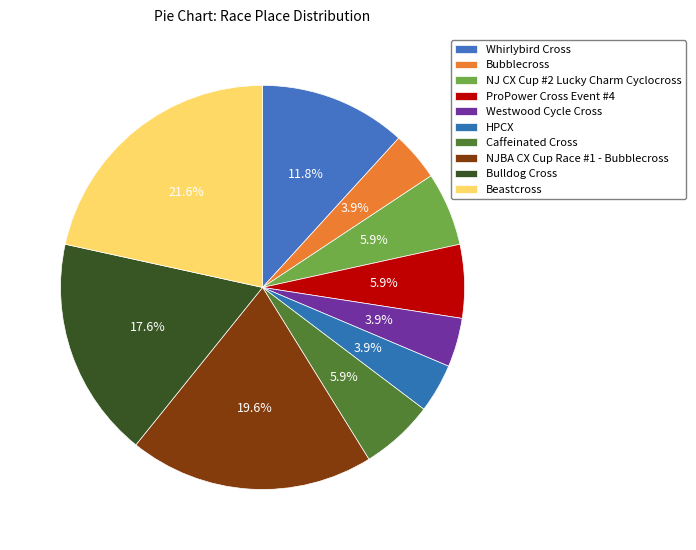

How many segments does this pie chart have?

10